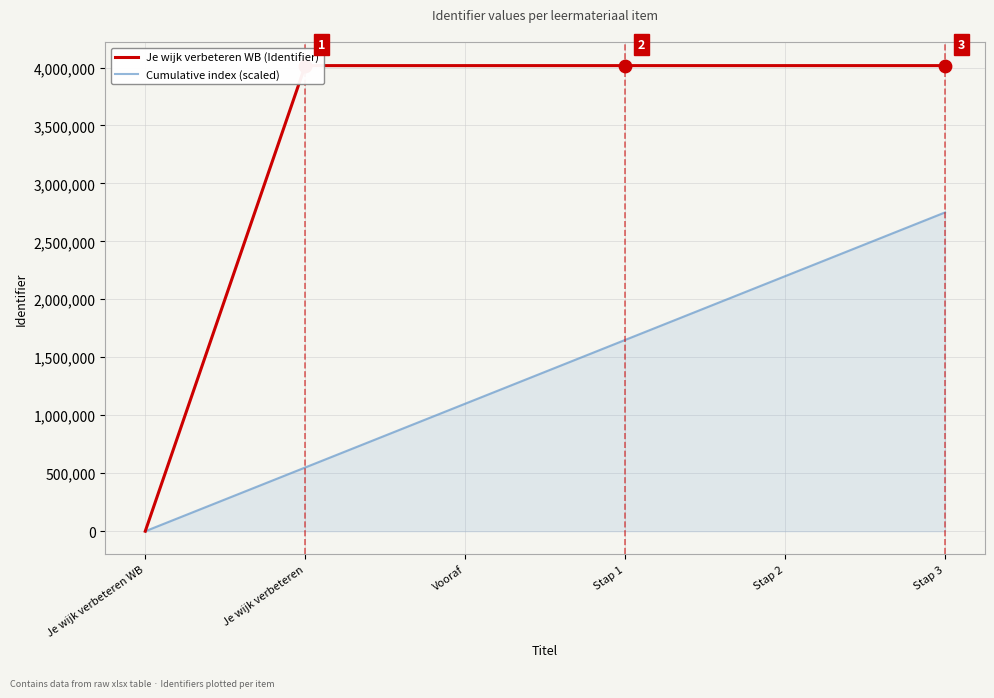

Which series changed the most between Vooraf and Stap 3?

Cumulative index (scaled)